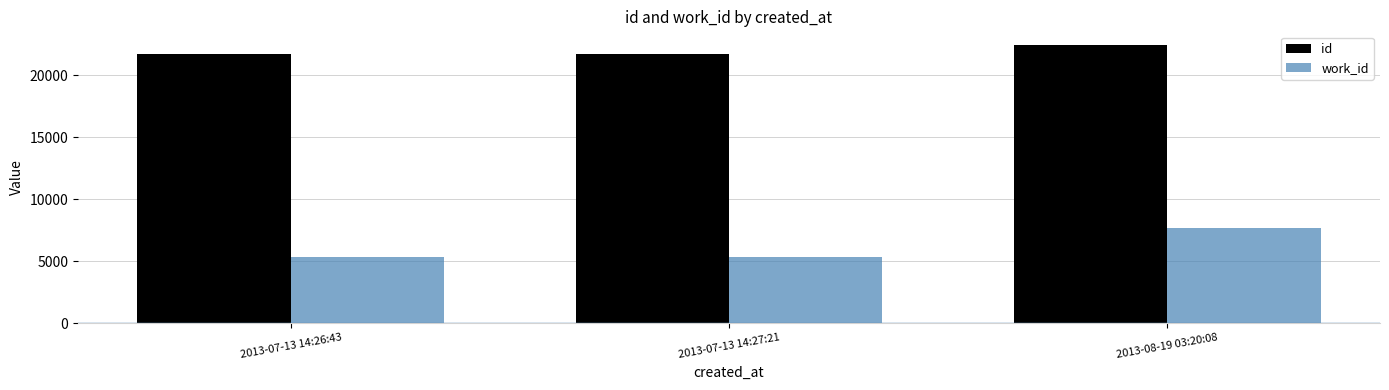

What is the maximum value for work_id?

7629